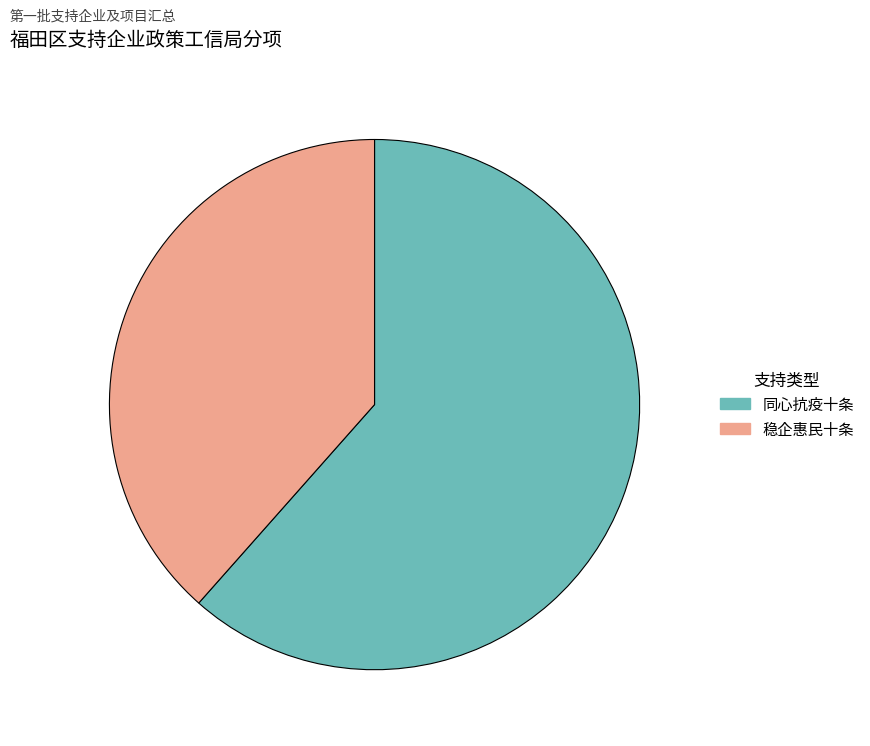

Is the sum of 同心抗疫十条 and 稳企惠民十条 greater than half?

Yes